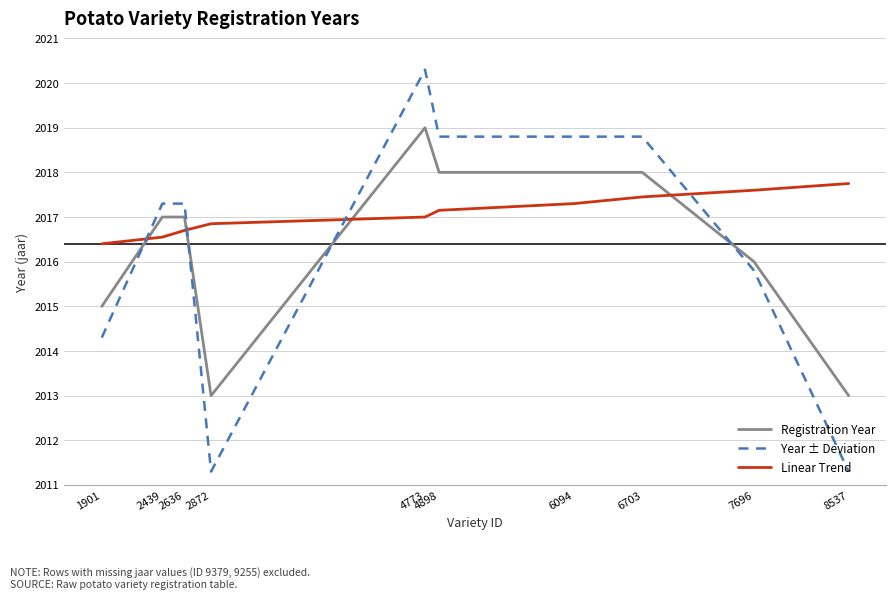

Rank the series by their maximum value, from highest to lowest.

Year ± Deviation, Registration Year, Linear Trend